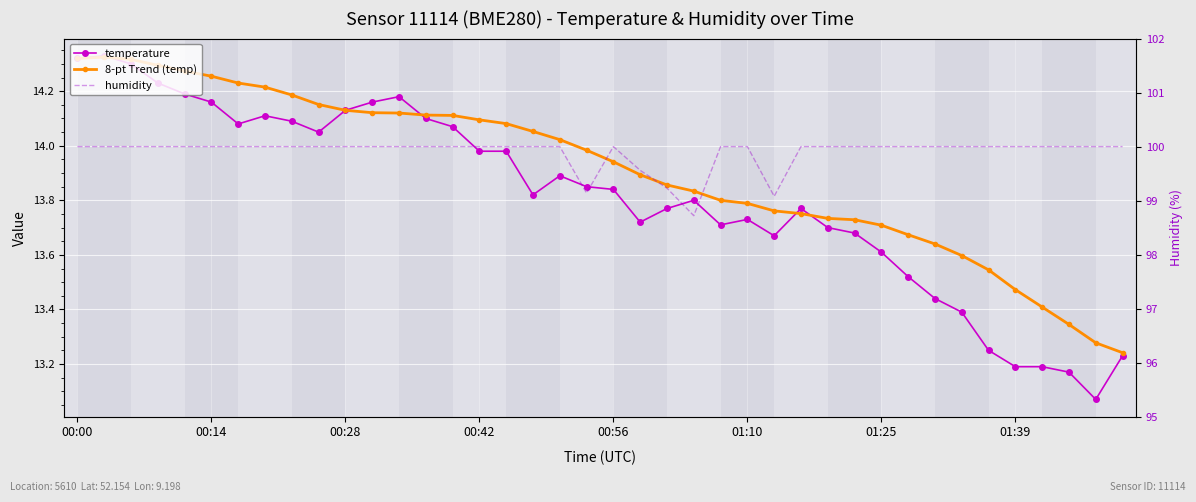

True or false: humidity has more than 2 interior local peaks.

False